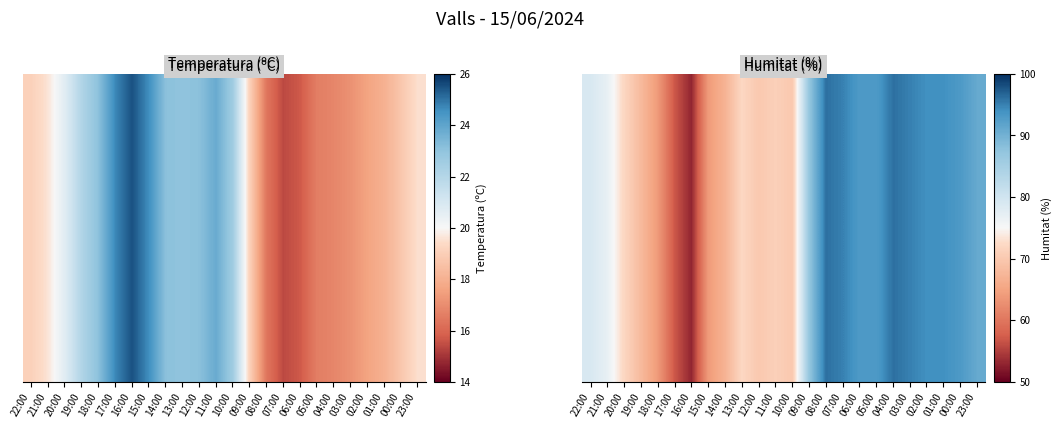

What is the greatest value displayed?

96